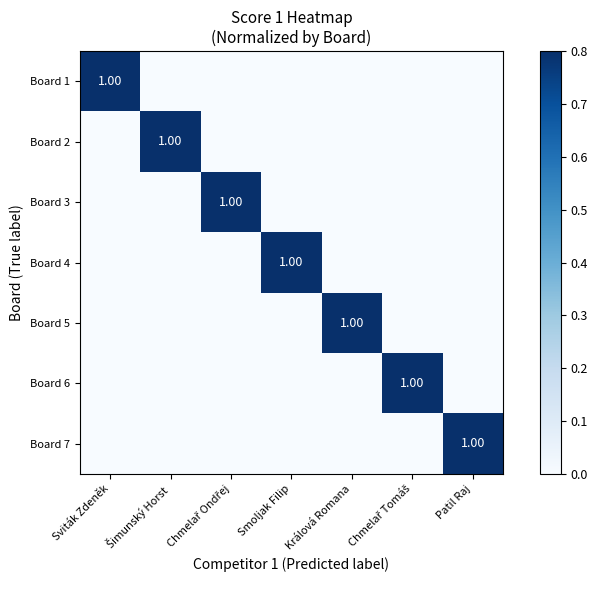

At how many categories does at least one series exceed 0?

7